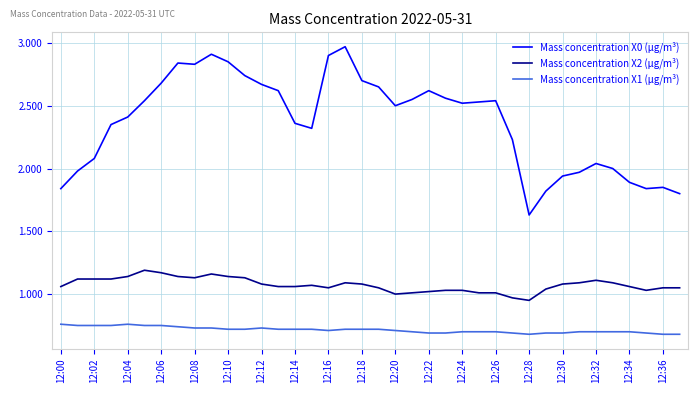

What is the difference between the maximum and minimum values in the Mass concentration X0 (μg/m³) series?

1.3